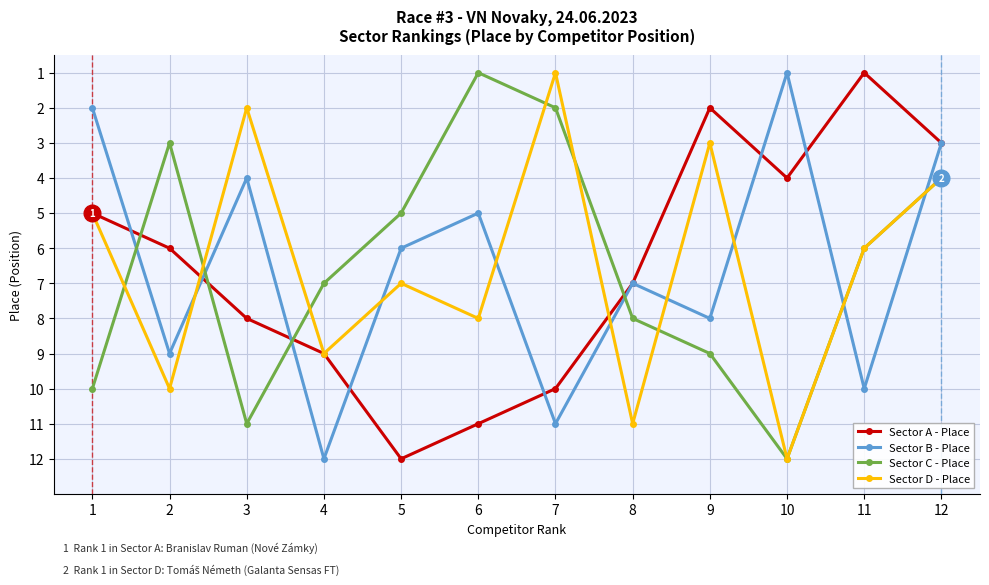

Where is Sector D - Place nearest to the value 6?

11